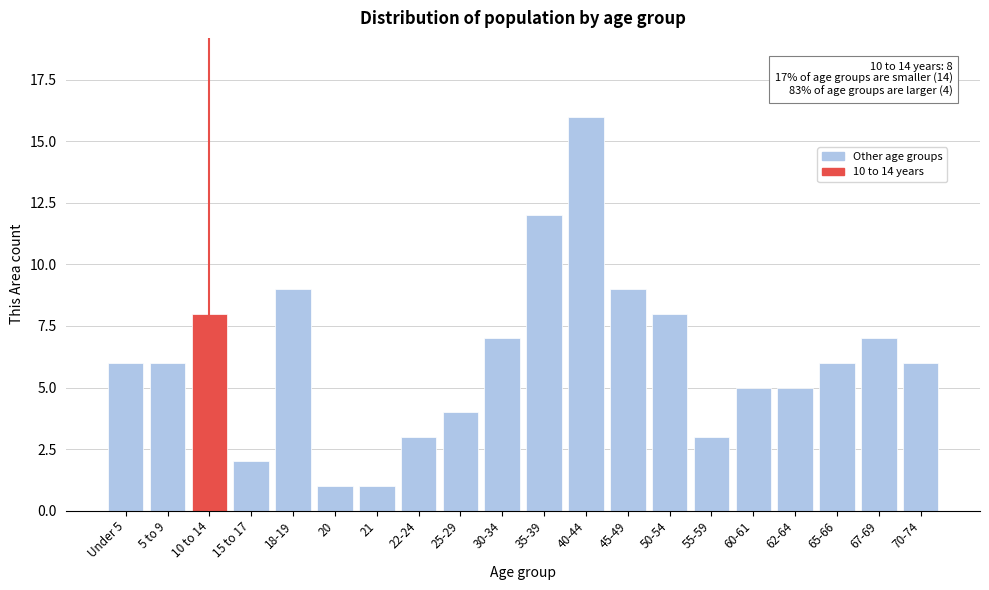

Reading left to right, list all the values displayed in this chart.

6	6	8	2	9	1	1	3	4	7	12	16	9	8	3	5	5	6	7	6